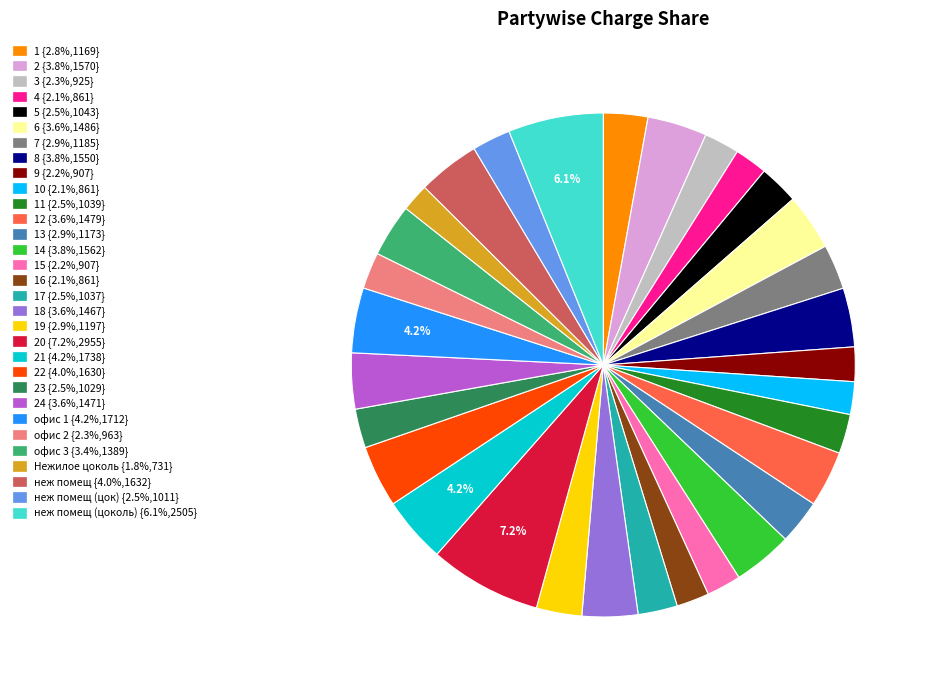

How many slices are in this pie chart?

31